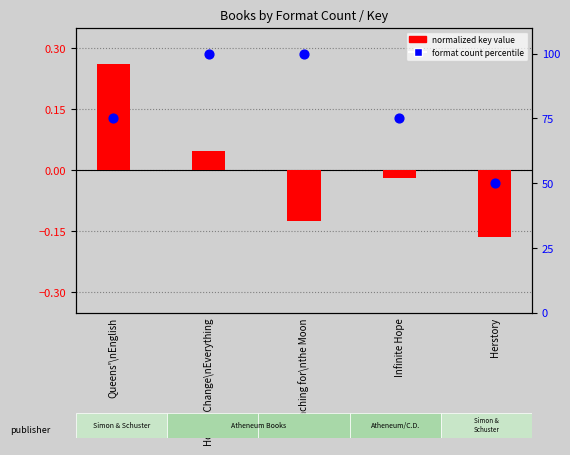

At which category is the sum across all series the highest?

How to Change\nEverything